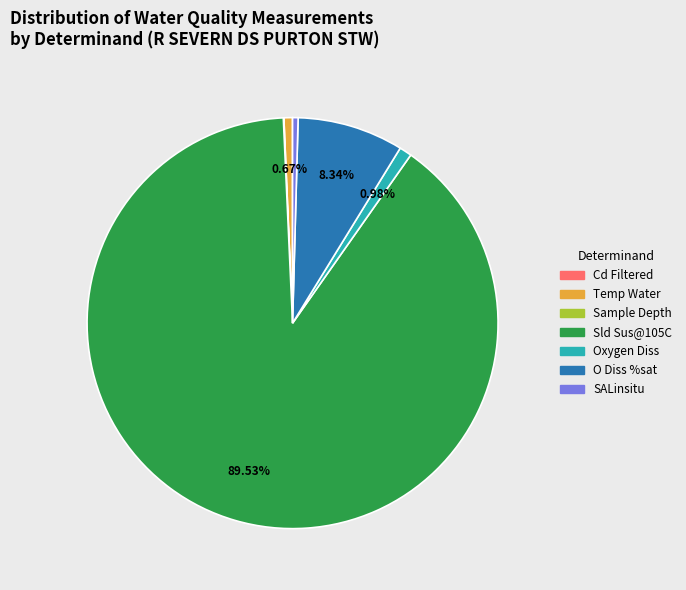

What is the majority slice?

Sld Sus@105C